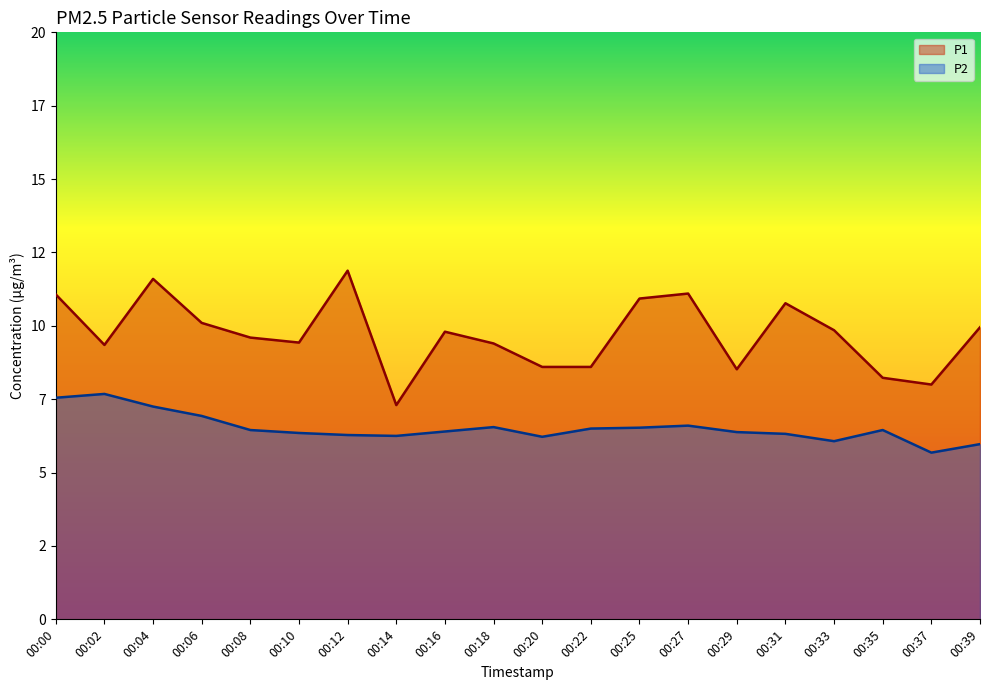

What is the total value across all series at 00:02?

17.0